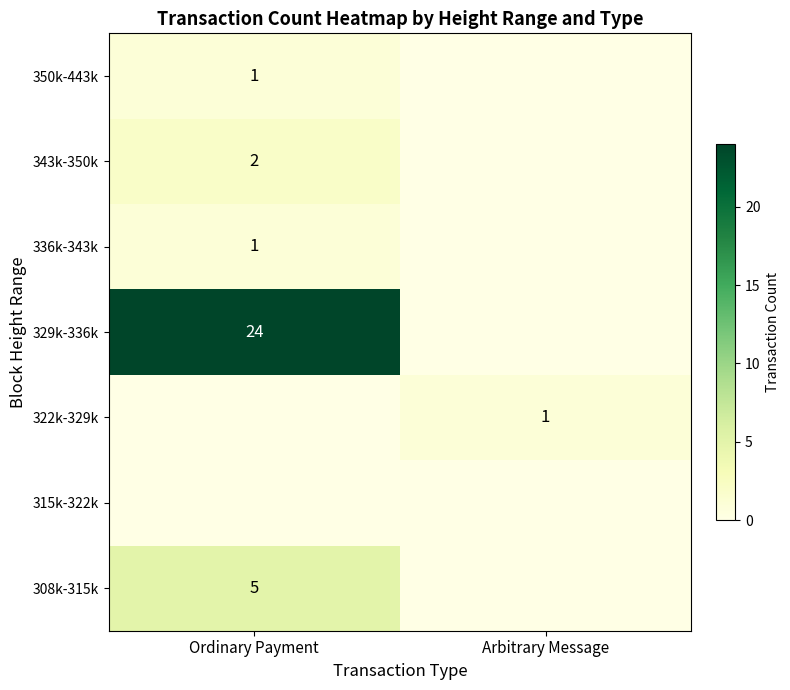

The 308k-315k series shows 5 at Ordinary Payment. True or false?

True